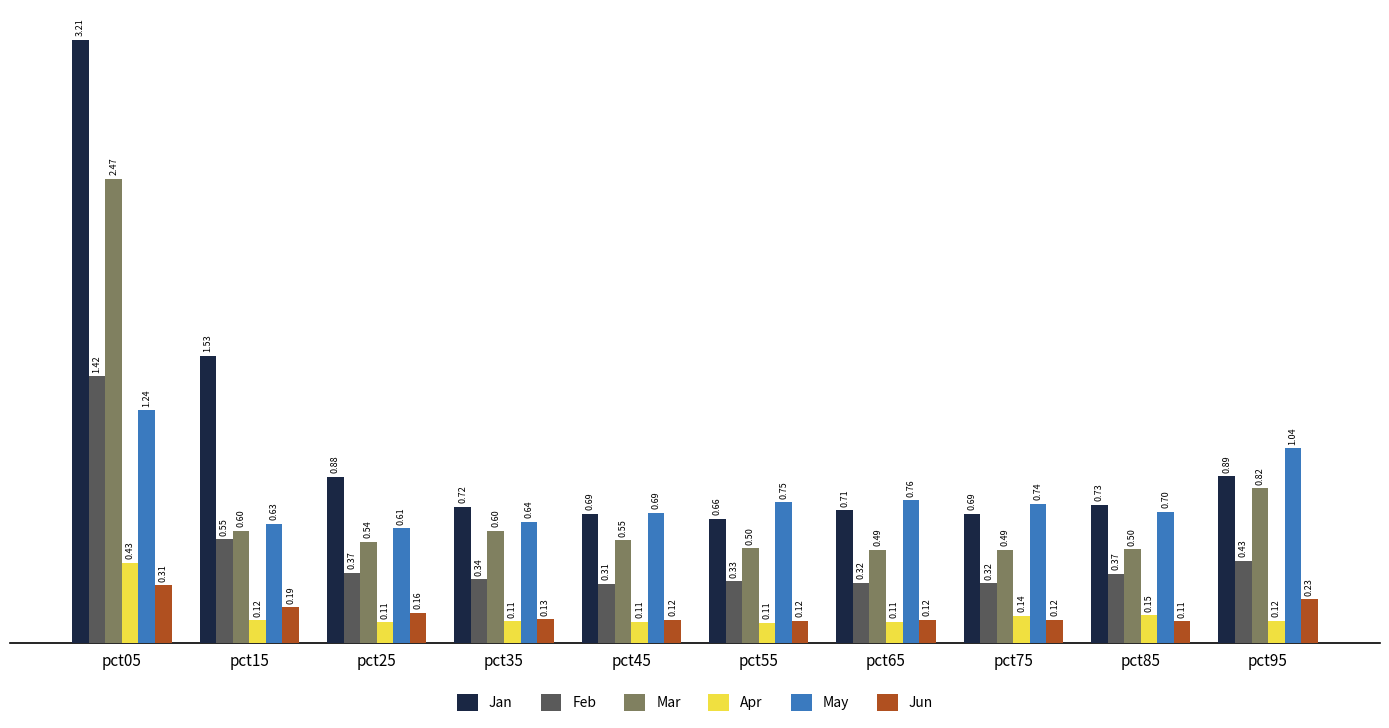

At which label is Feb closest to 0?

pct45